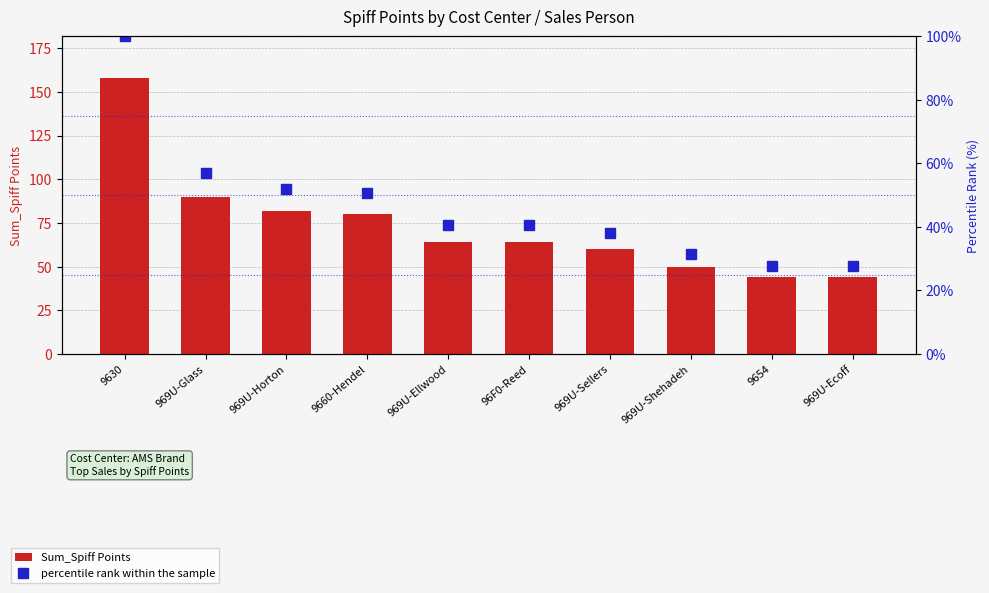

Between 9654 and 969U-Ecoff, which series saw the biggest shift?

Sum_Spiff Points